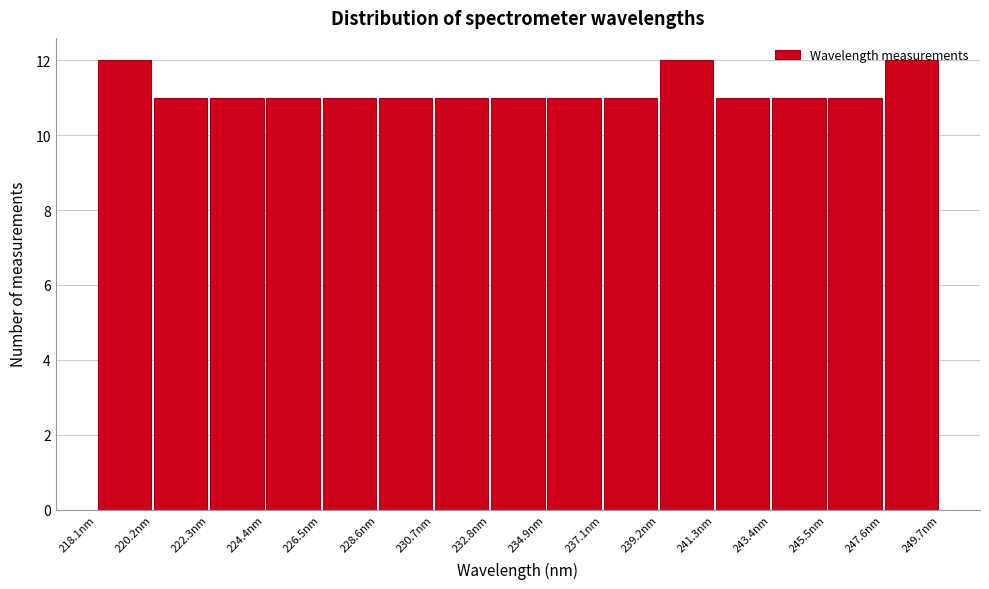

How tall is the bar that spans 226.5 to 228.5 on the x-axis? Neither the bar edges nor the heights are printed on the chart, so give them approximately, as read against the axes.

11